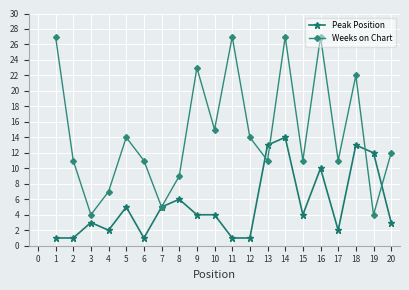

How many categories are shown in the chart?

20